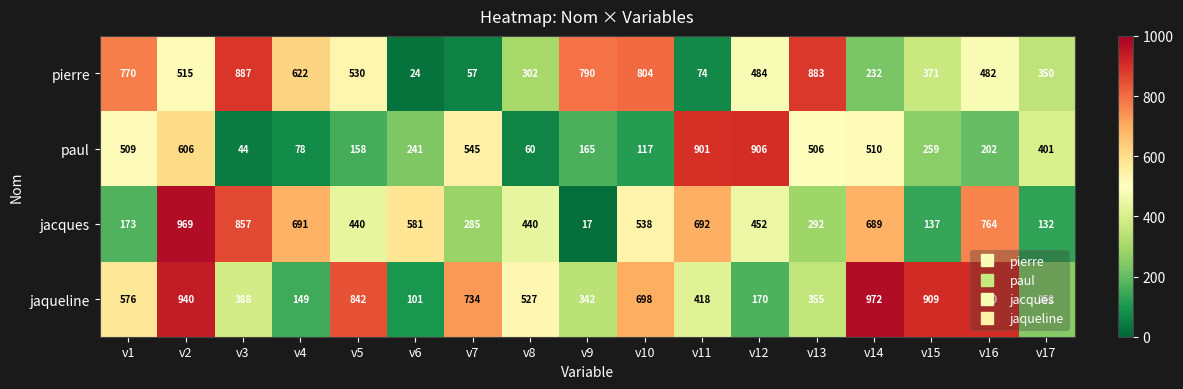

Rank the series at v13 from highest to lowest value.

pierre, paul, jaqueline, jacques